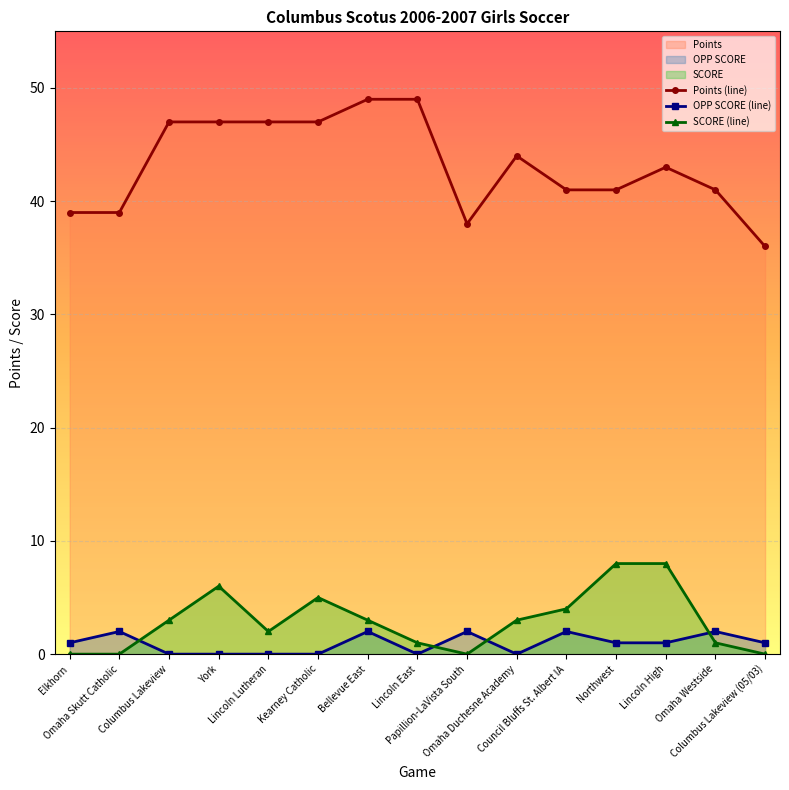

List the series in order of their peak value, lowest first.

OPP SCORE (line), SCORE (line), Points (line)